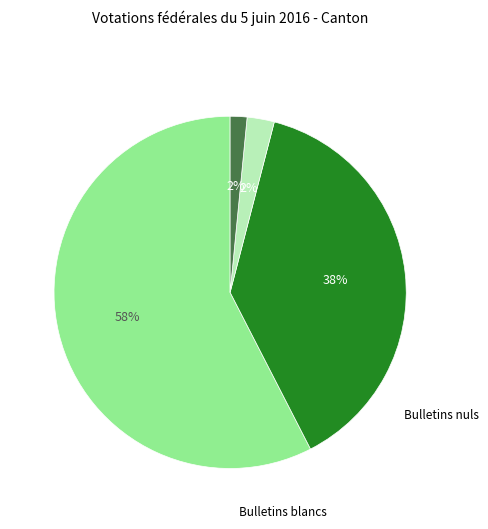

To the nearest percent, what is the average slice percentage?

25%